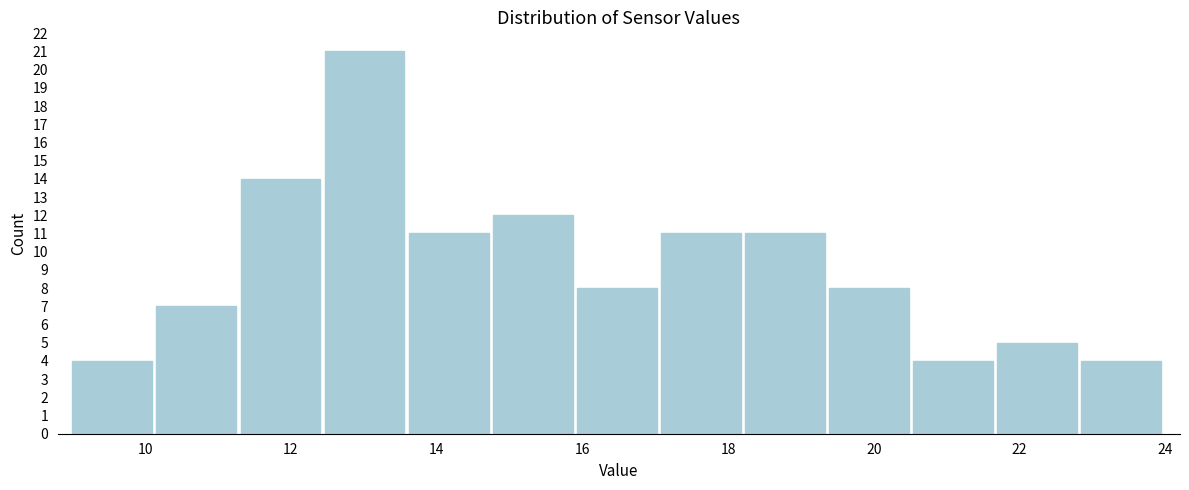

Reading left to right, list every bar in this chart as the range it spans on the x-axis followed by its height. Neither the bar edges nor the heights are printed on the chart, so give them approximately, as read against the axes.

9.0 to 10.2: 4
10.2 to 11.4: 7
11.4 to 12.4: 14
12.4 to 13.6: 21
13.6 to 14.8: 11
14.8 to 16.0: 12
16.0 to 17.0: 8
17.0 to 18.2: 11
18.2 to 19.4: 11
19.4 to 20.6: 8
20.6 to 21.6: 4
21.6 to 22.8: 5
22.8 to 24.0: 4